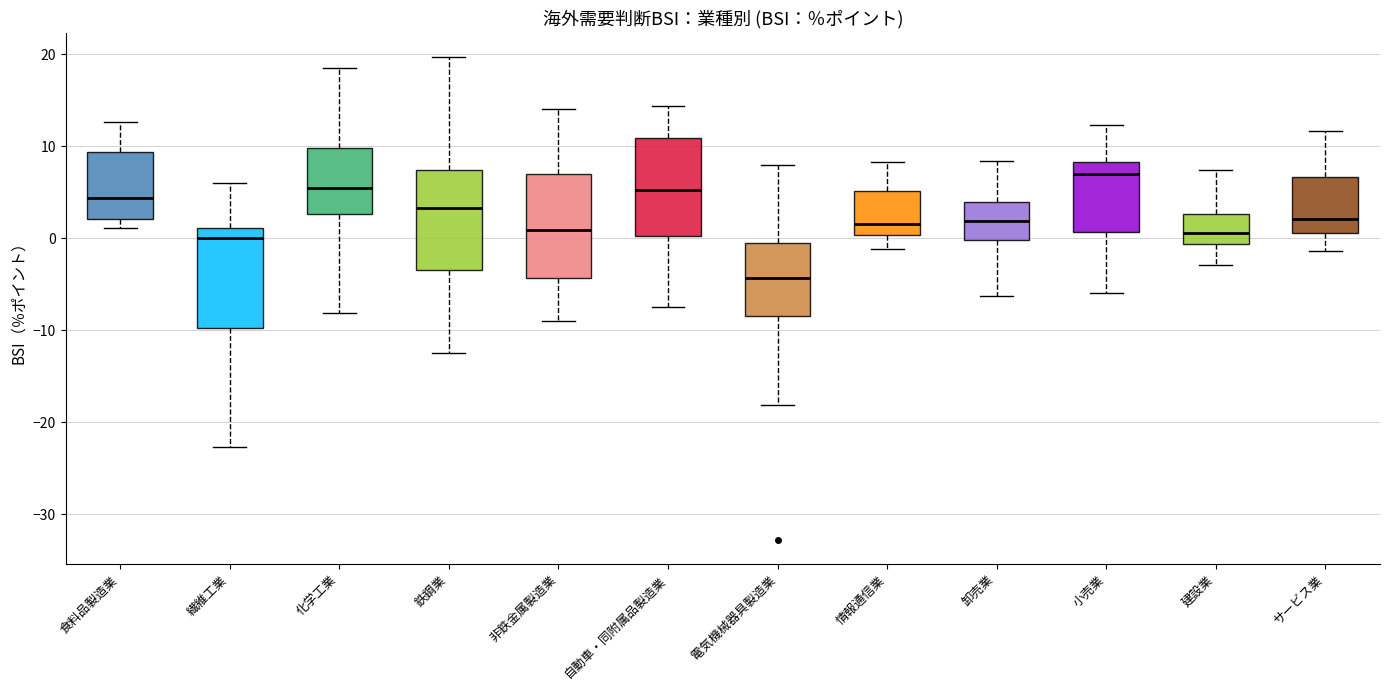

Reading left to right, transcribe this box plot: for each box, give where its median line is, the range the box spans, and where its two whiskers end, as read against the y-axis. The values are not printed on the chart, so give them approximately, as read against the axis.

食料品製造業: median 4, box 2 to 9, whiskers 1 to 13
繊維工業: median 0, box -10 to 1, whiskers -23 to 6
化学工業: median 5, box 3 to 10, whiskers -8 to 19
鉄鋼業: median 3, box -3 to 7, whiskers -12 to 20
非鉄金属製造業: median 1, box -4 to 7, whiskers -9 to 14
自動車・同附属品製造業: median 5, box 0 to 11, whiskers -7 to 14
電気機械器具製造業: median -4, box -8 to -1, whiskers -18 to 8
情報通信業: median 2, box 0 to 5, whiskers -1 to 8
卸売業: median 2, box 0 to 4, whiskers -6 to 8
小売業: median 7, box 1 to 8, whiskers -6 to 12
建設業: median 1, box -1 to 3, whiskers -3 to 7
サービス業: median 2, box 1 to 7, whiskers -1 to 12